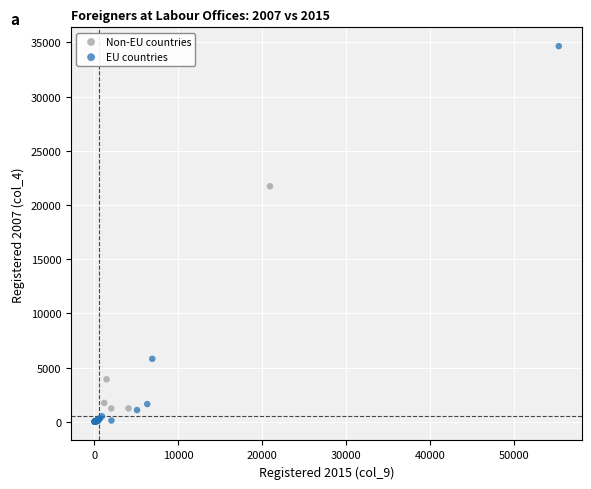

Which series has the widest spread of Y values?

EU countries